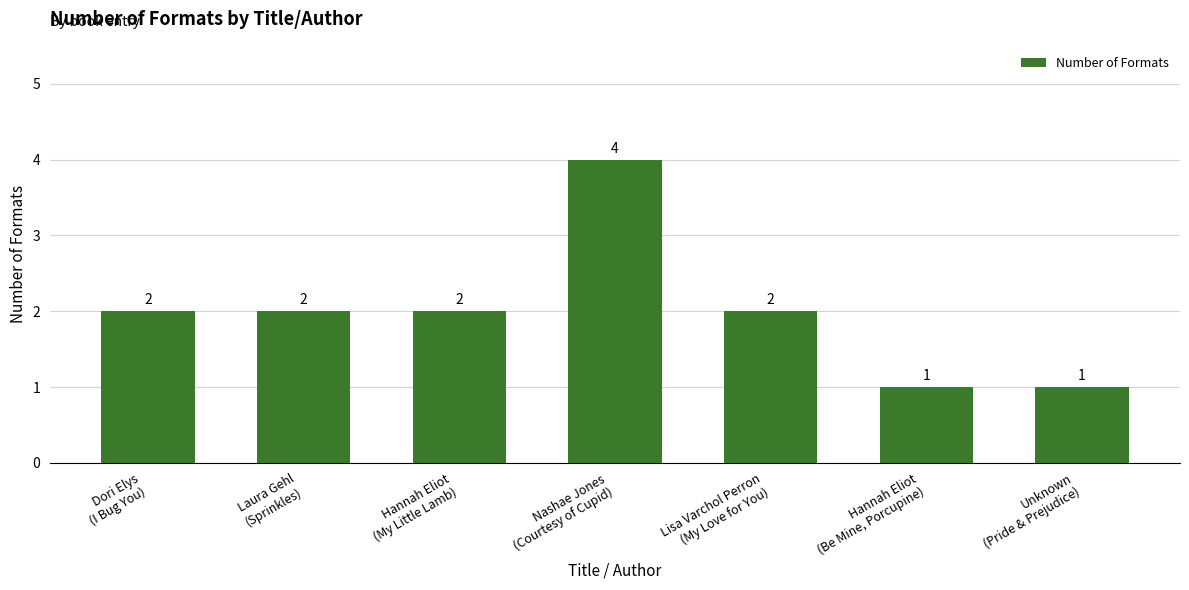

What is the change in value from Dori Elys
(I Bug You) to Nashae Jones
(Courtesy of Cupid)?

+2